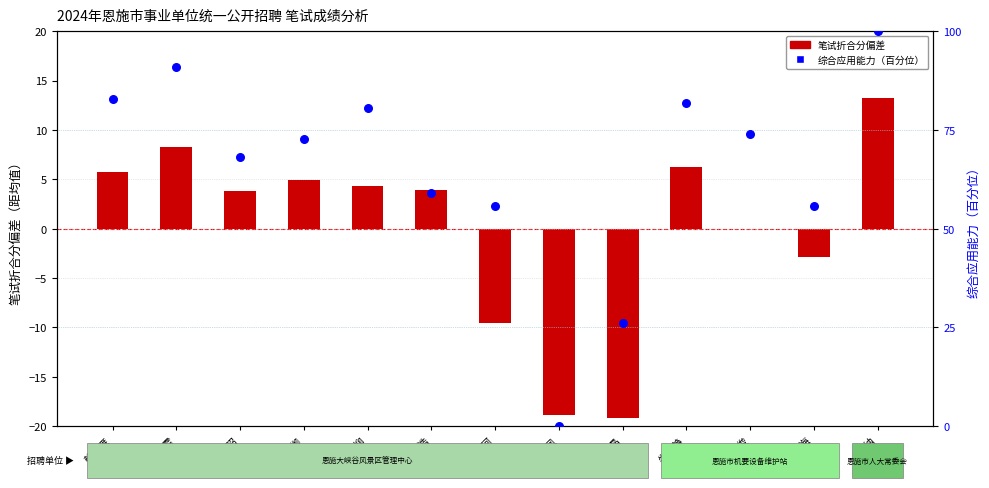

Which series has the widest spread of Y values?

综合应用能力（百分位）